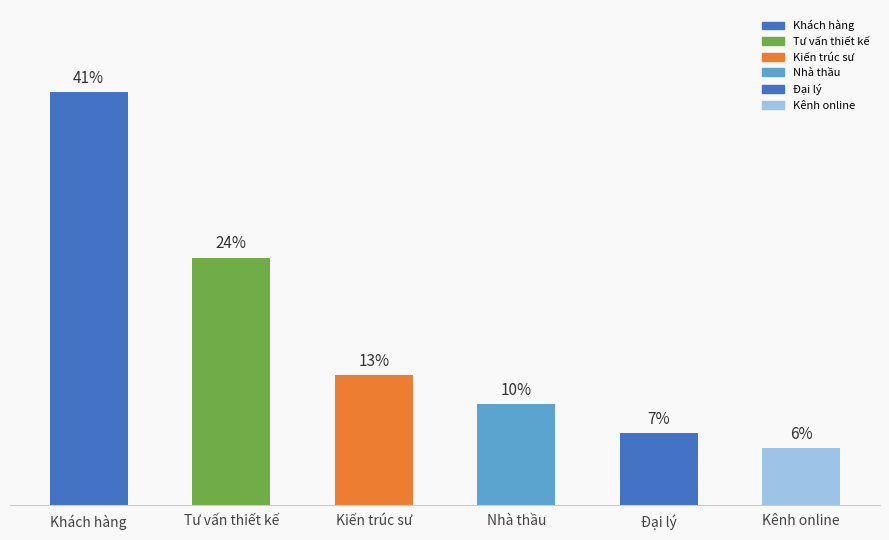

What is the value of the 3rd bar from the left?

12.7